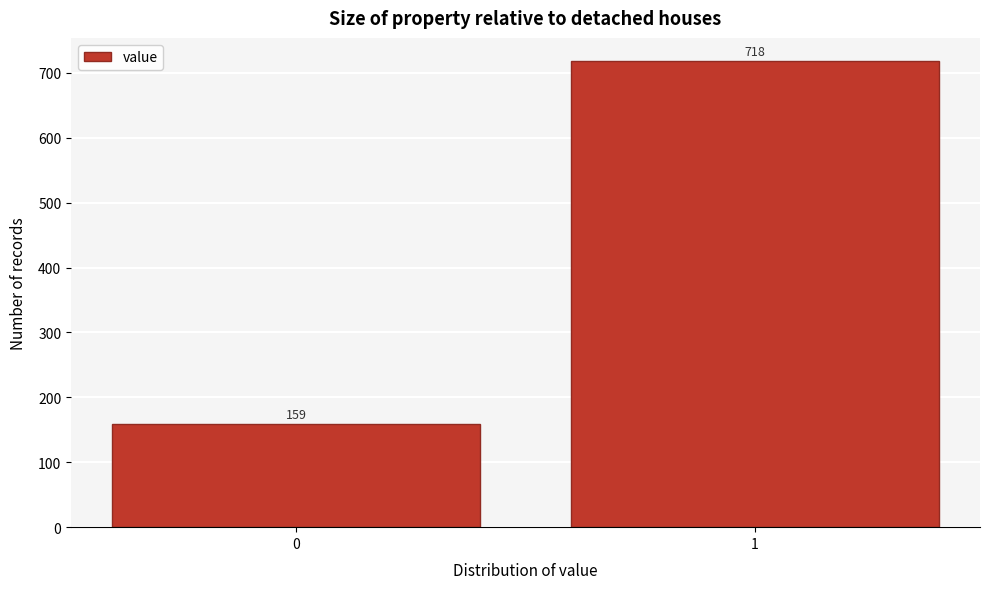

Reading left to right, transcribe all the data shown in this chart.

0=159	1=718